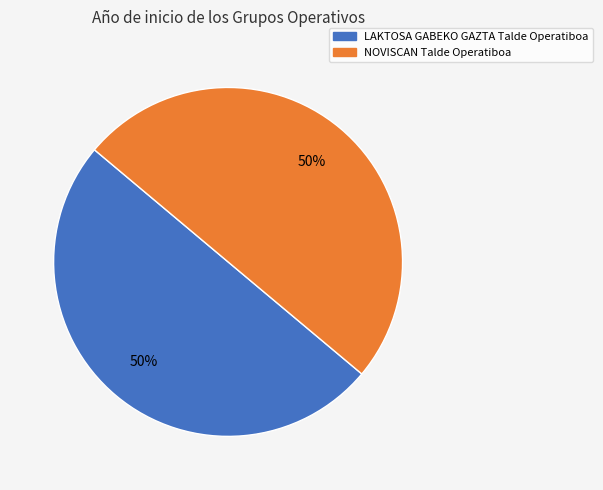

Count the number of slices in the pie.

2